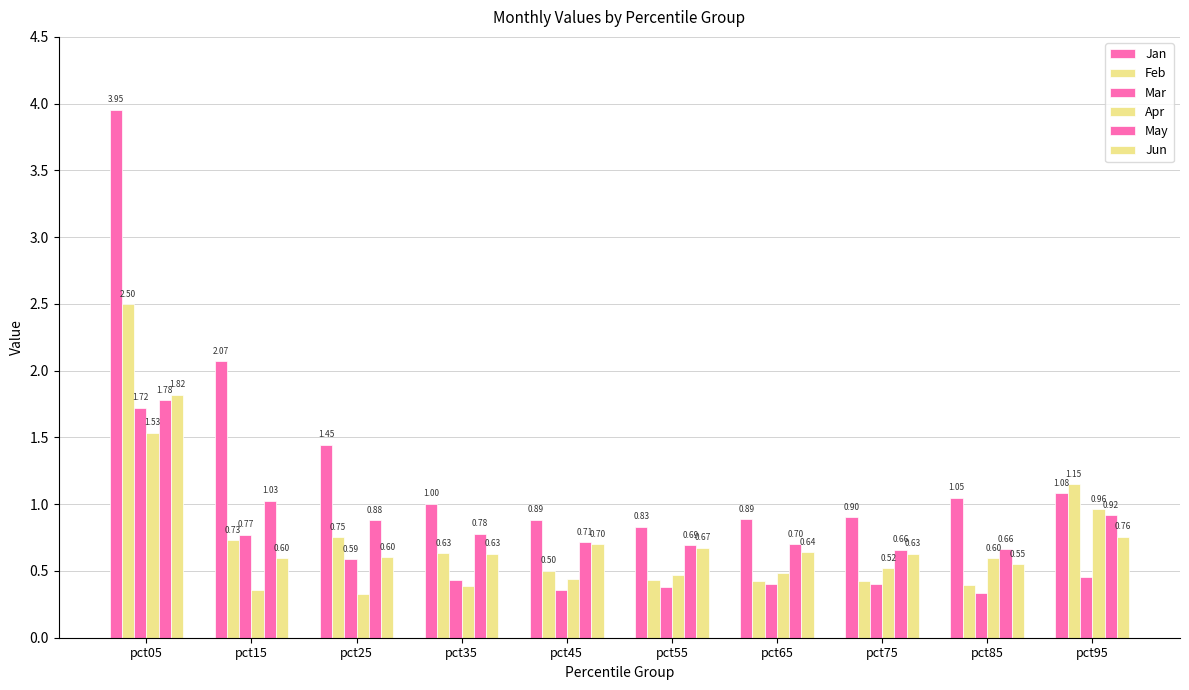

Which series has the largest range (max minus min)?

Jan